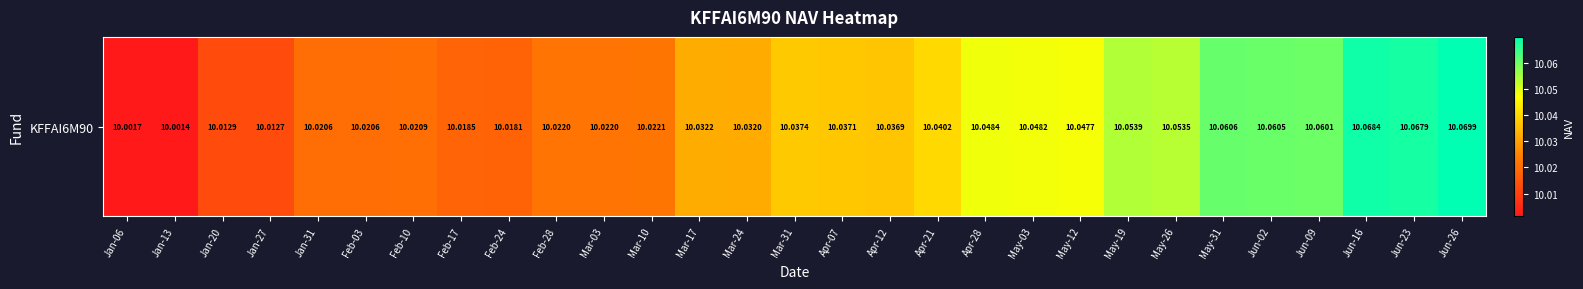

Between Mar-24 and Apr-21, which is larger?

Apr-21